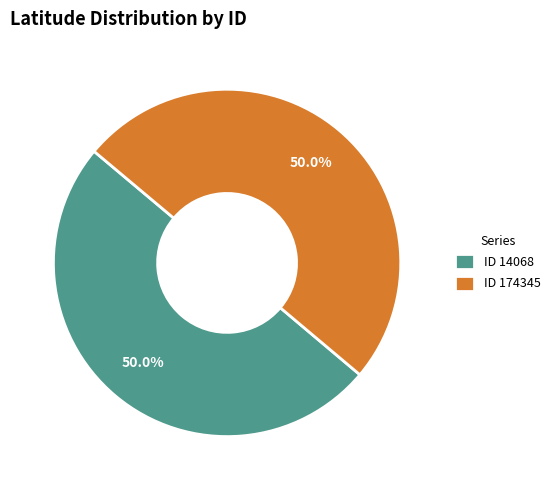

What portion of the pie excludes ID 174345?

50.0%